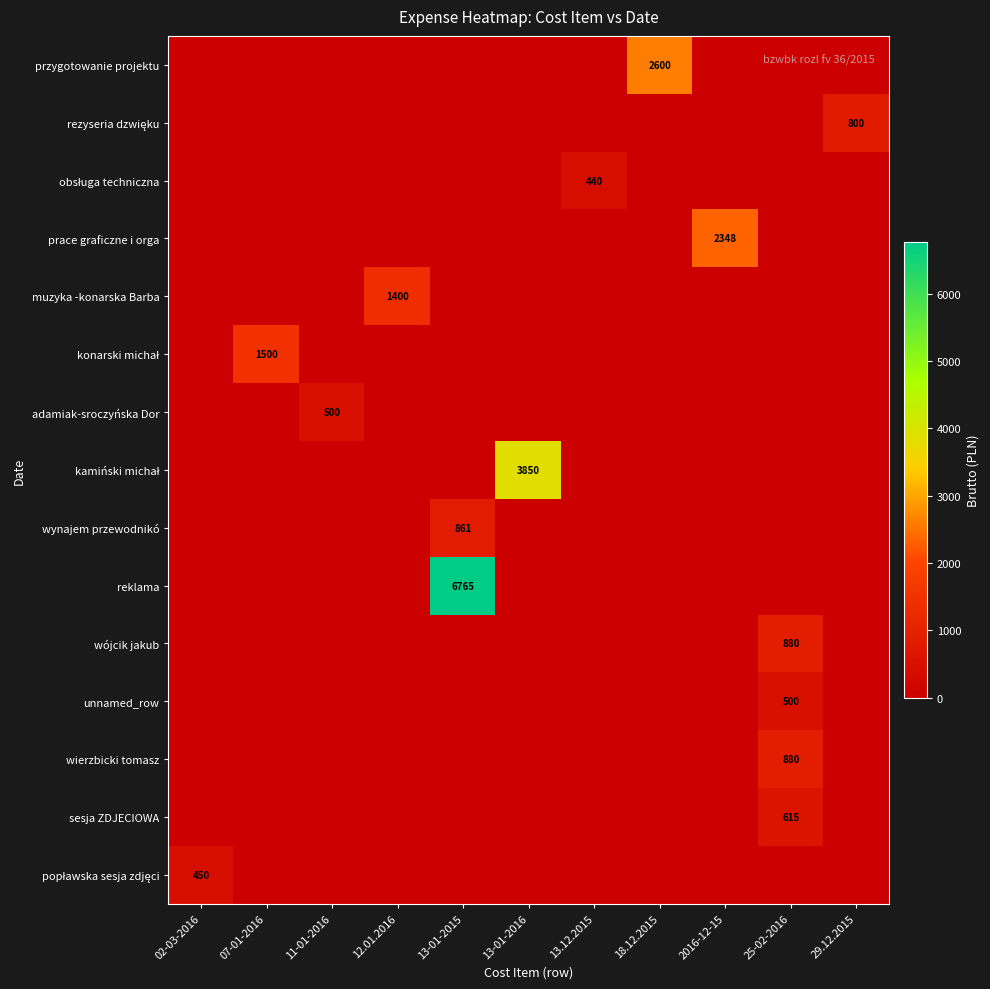

True or false: unnamed_row has a value of 500 at 25-02-2016.

True